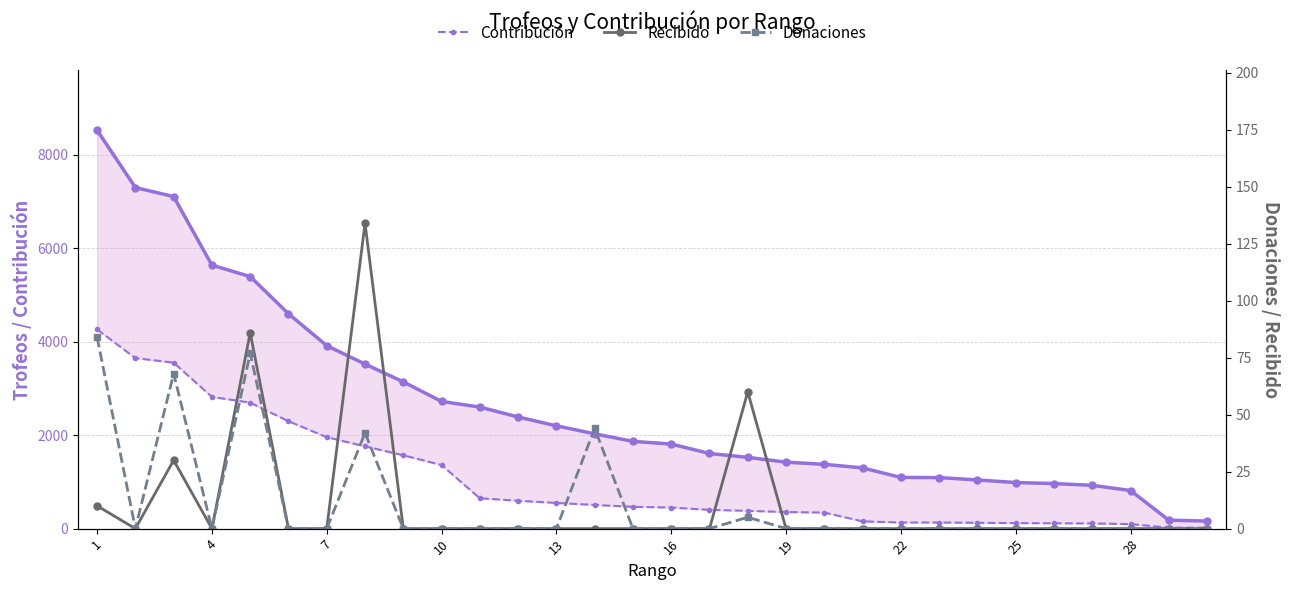

At which category is the sum across all series the highest?

1